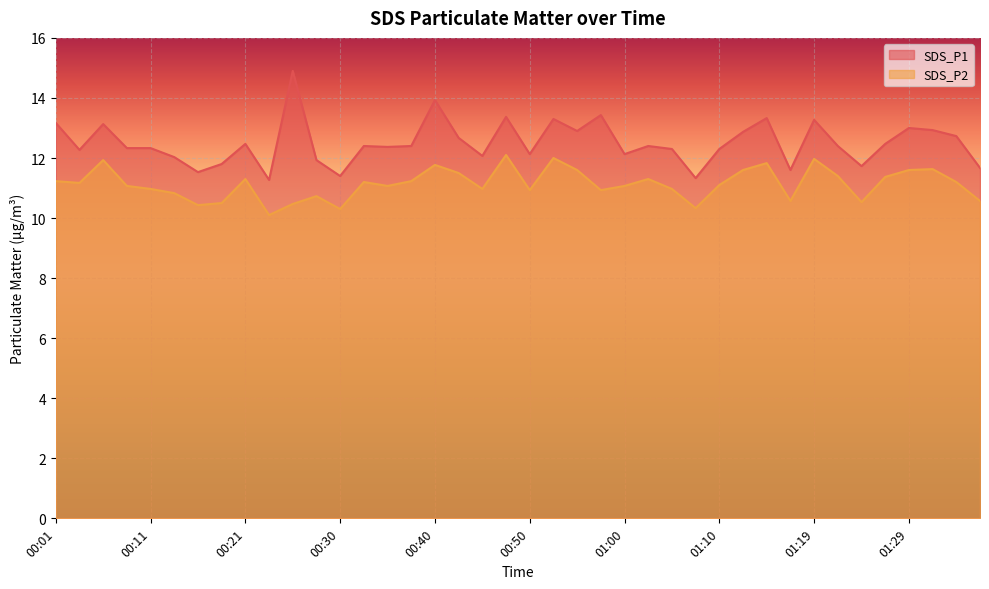

Reading left to right, what are all the values shown in this chart?

SDS_P1: 00:01=13.2	00:03=12.3	00:06=13.1	00:08=12.3	00:11=12.3	00:13=12.0	00:16=11.5	00:18=11.8	00:21=12.5	00:23=11.3	00:25=14.9	00:28=11.9	00:30=11.4	00:33=12.4	00:35=12.4	00:38=12.4	00:40=13.9	00:43=12.7	00:45=12.1	00:48=13.4	00:50=12.1	00:52=13.3	00:55=12.9	00:57=13.4	01:00=12.1	01:02=12.4	01:05=12.3	01:07=11.3	01:10=12.3	01:12=12.9	01:15=13.3	01:17=11.6	01:19=13.3	01:22=12.4	01:24=11.7	01:27=12.5	01:29=13.0	01:32=12.9	01:34=12.7	01:37=11.7
SDS_P2: 00:01=11.2	00:03=11.2	00:06=11.9	00:08=11.1	00:11=11.0	00:13=10.8	00:16=10.4	00:18=10.5	00:21=11.3	00:23=10.1	00:25=10.5	00:28=10.7	00:30=10.3	00:33=11.2	00:35=11.1	00:38=11.2	00:40=11.8	00:43=11.5	00:45=11.0	00:48=12.1	00:50=10.9	00:52=12.0	00:55=11.6	00:57=10.9	01:00=11.1	01:02=11.3	01:05=11.0	01:07=10.3	01:10=11.1	01:12=11.6	01:15=11.8	01:17=10.6	01:19=12.0	01:22=11.4	01:24=10.5	01:27=11.4	01:29=11.6	01:32=11.6	01:34=11.2	01:37=10.6